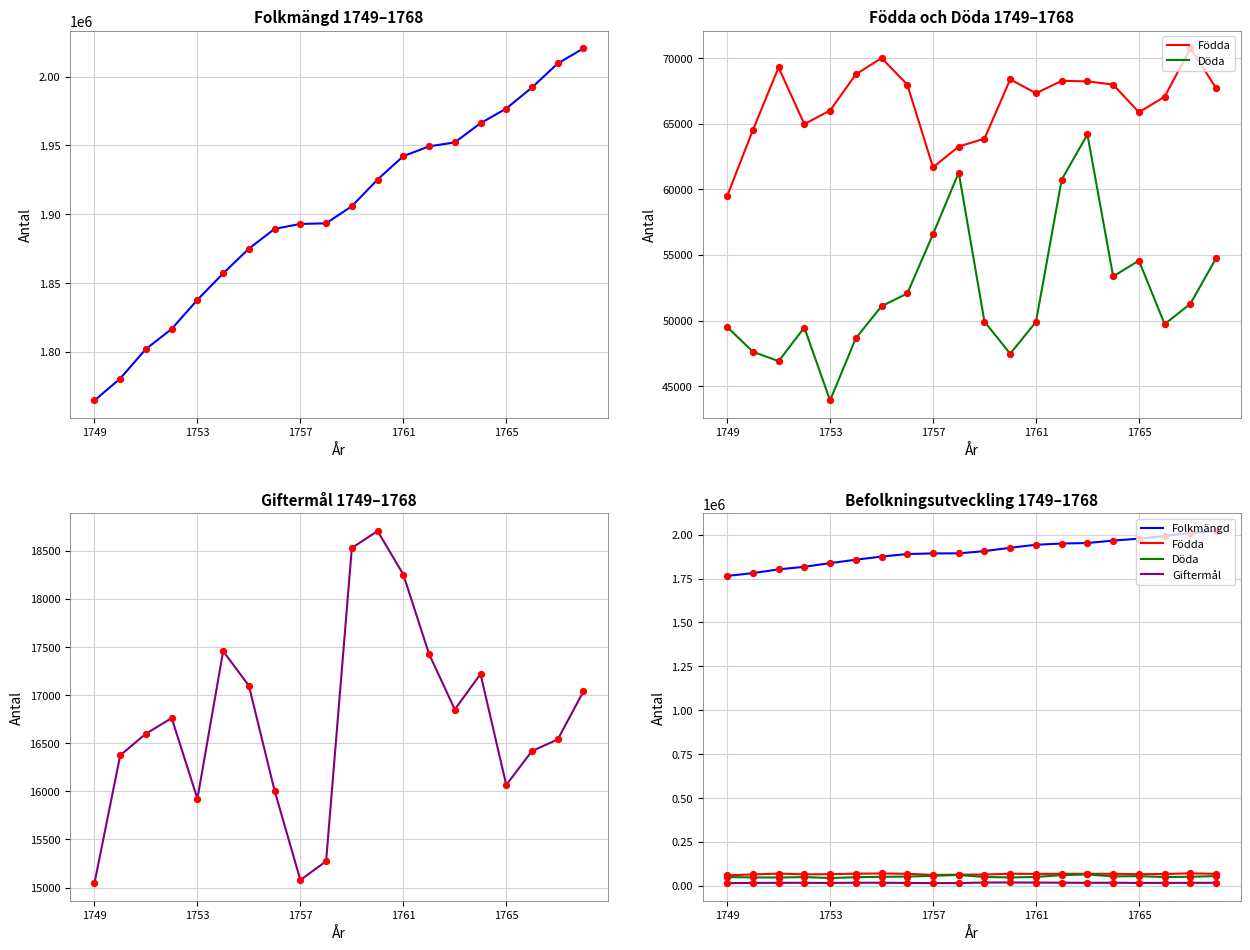

Which series reaches the maximum Y coordinate?

Folkmängd